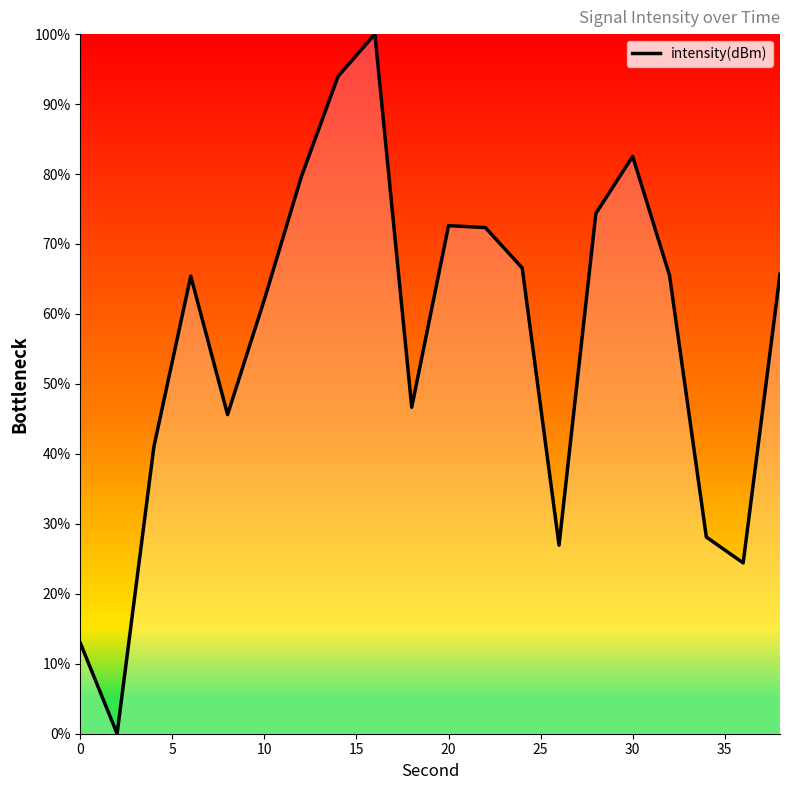

The value at 20 is 72.6. True or false?

True